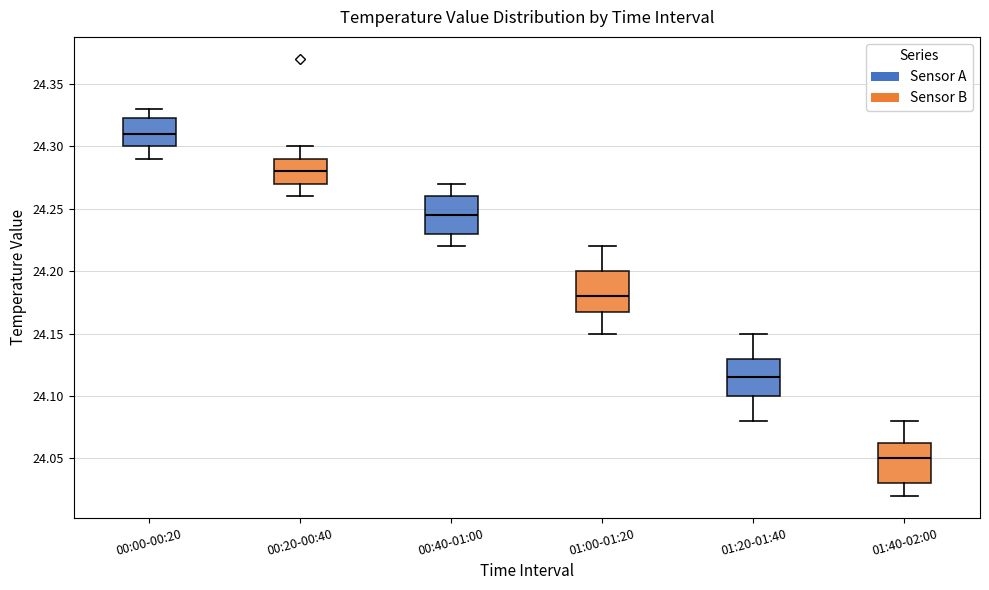

Where does the upper whisker of the box for 00:00-00:20 end on the y-axis? The values are not printed on the chart, so give them approximately, as read against the axis.

24.330